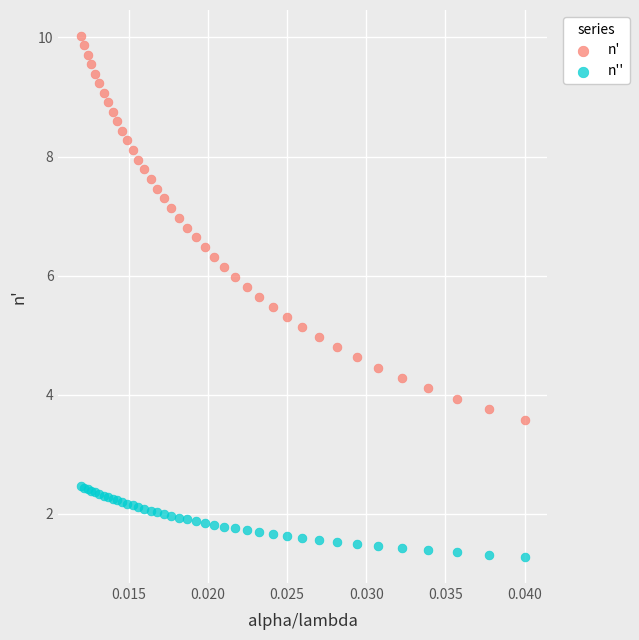

Which series contains the highest Y value?

n'